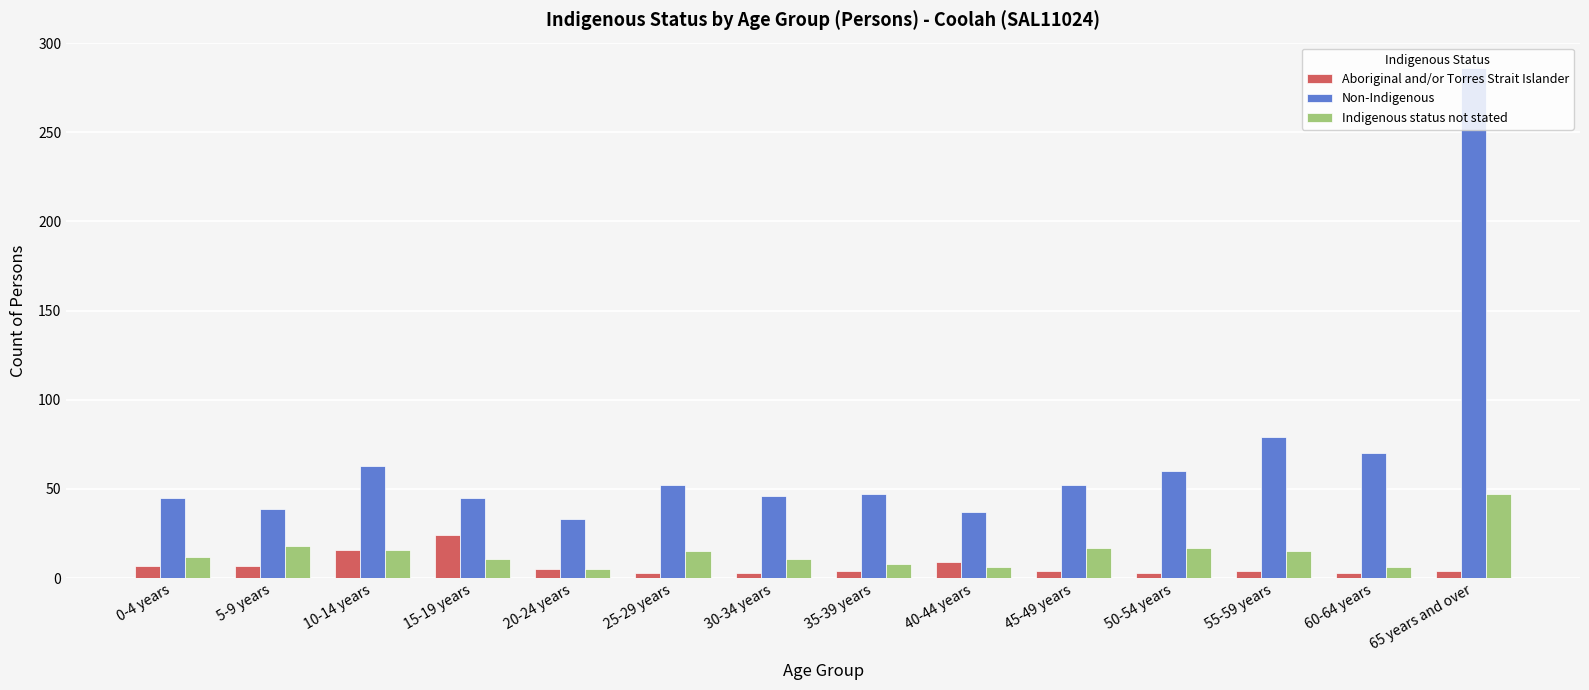

At 15-19 years, list the series in order from largest to smallest.

Non-Indigenous, Aboriginal and/or Torres Strait Islander, Indigenous status not stated